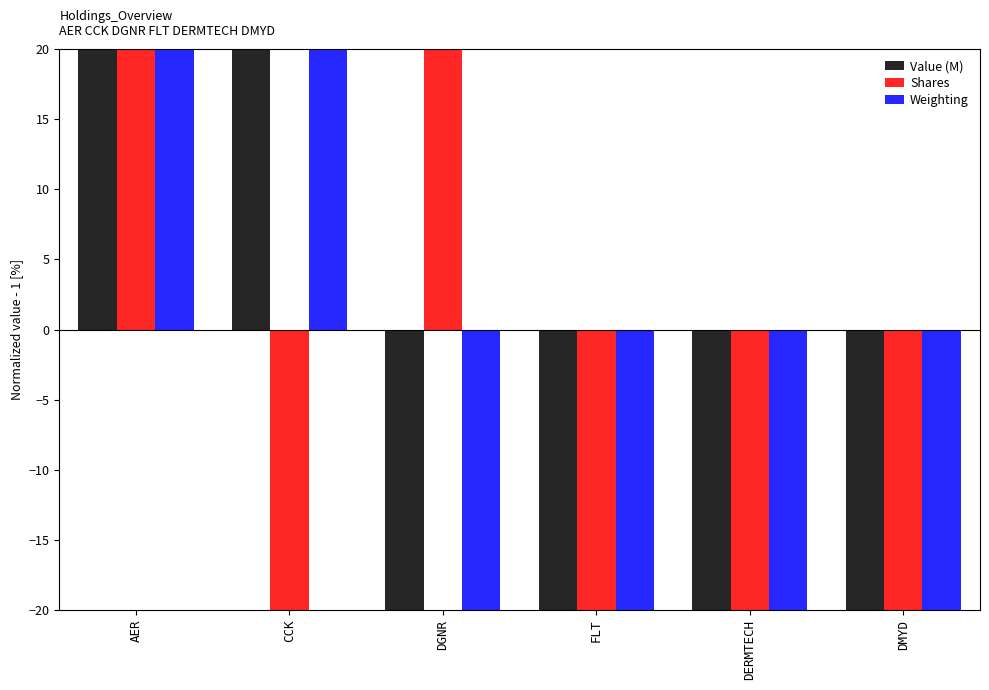

List the labels in order of Value (M) value, largest first.

AER, CCK, DGNR, FLT, DERMTECH, DMYD